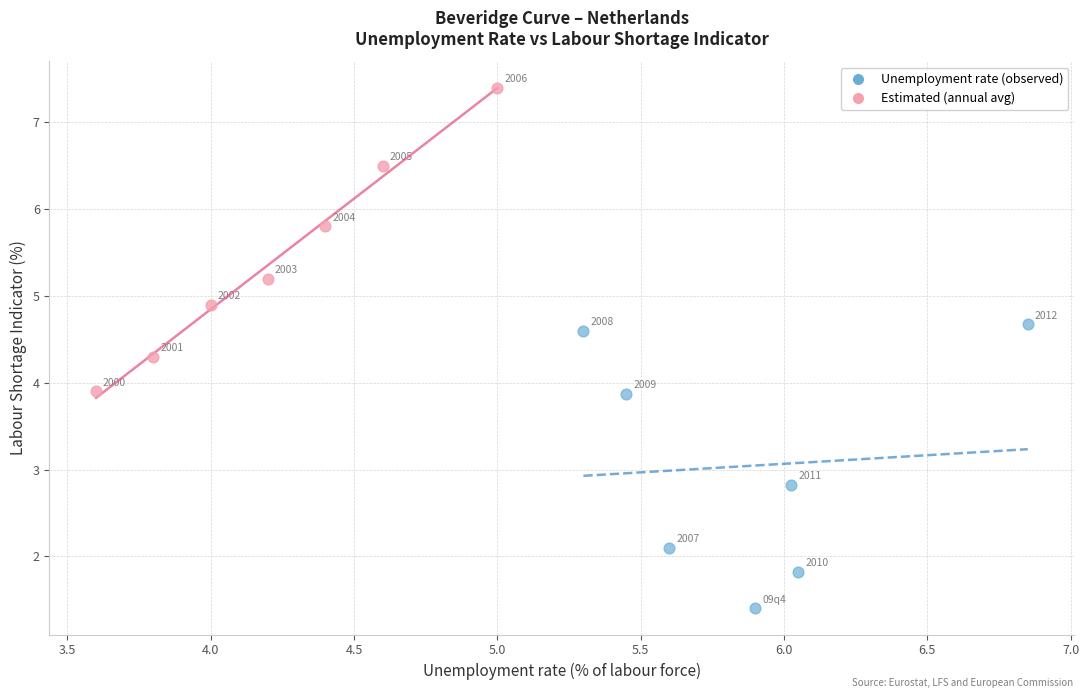

Which series has the widest spread of Y values?

Estimated (annual avg)